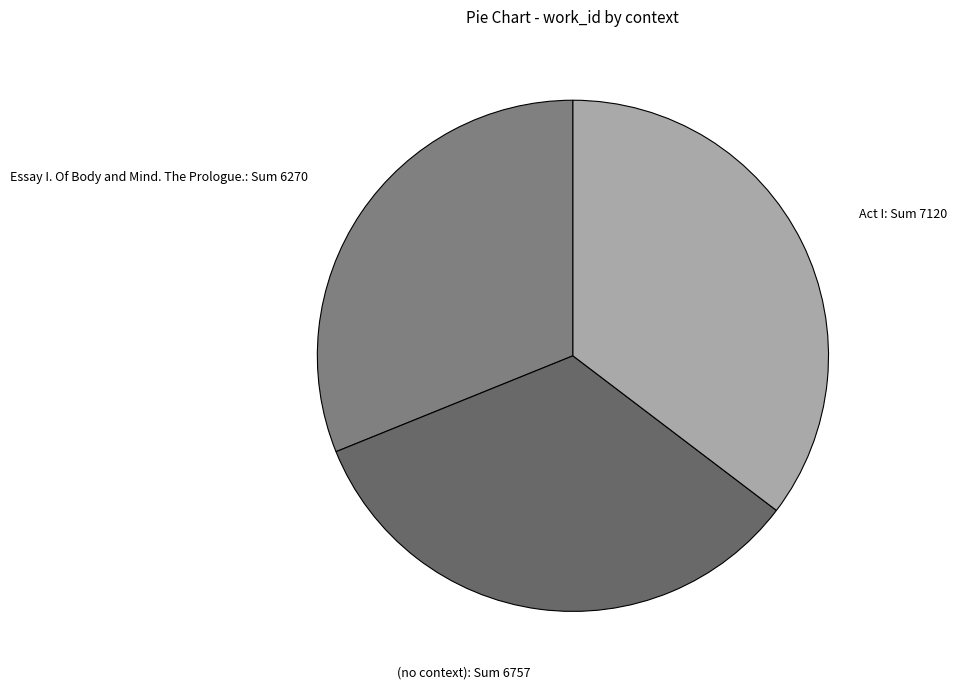

Is the sum of (no context) and Act I greater than half?

Yes